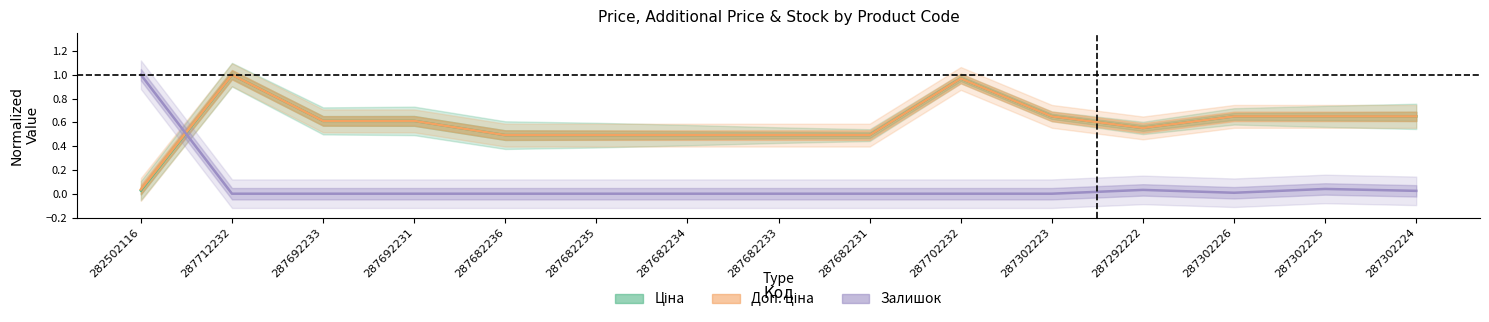

What is the spread (max minus min) of values at 287682231?

0.5